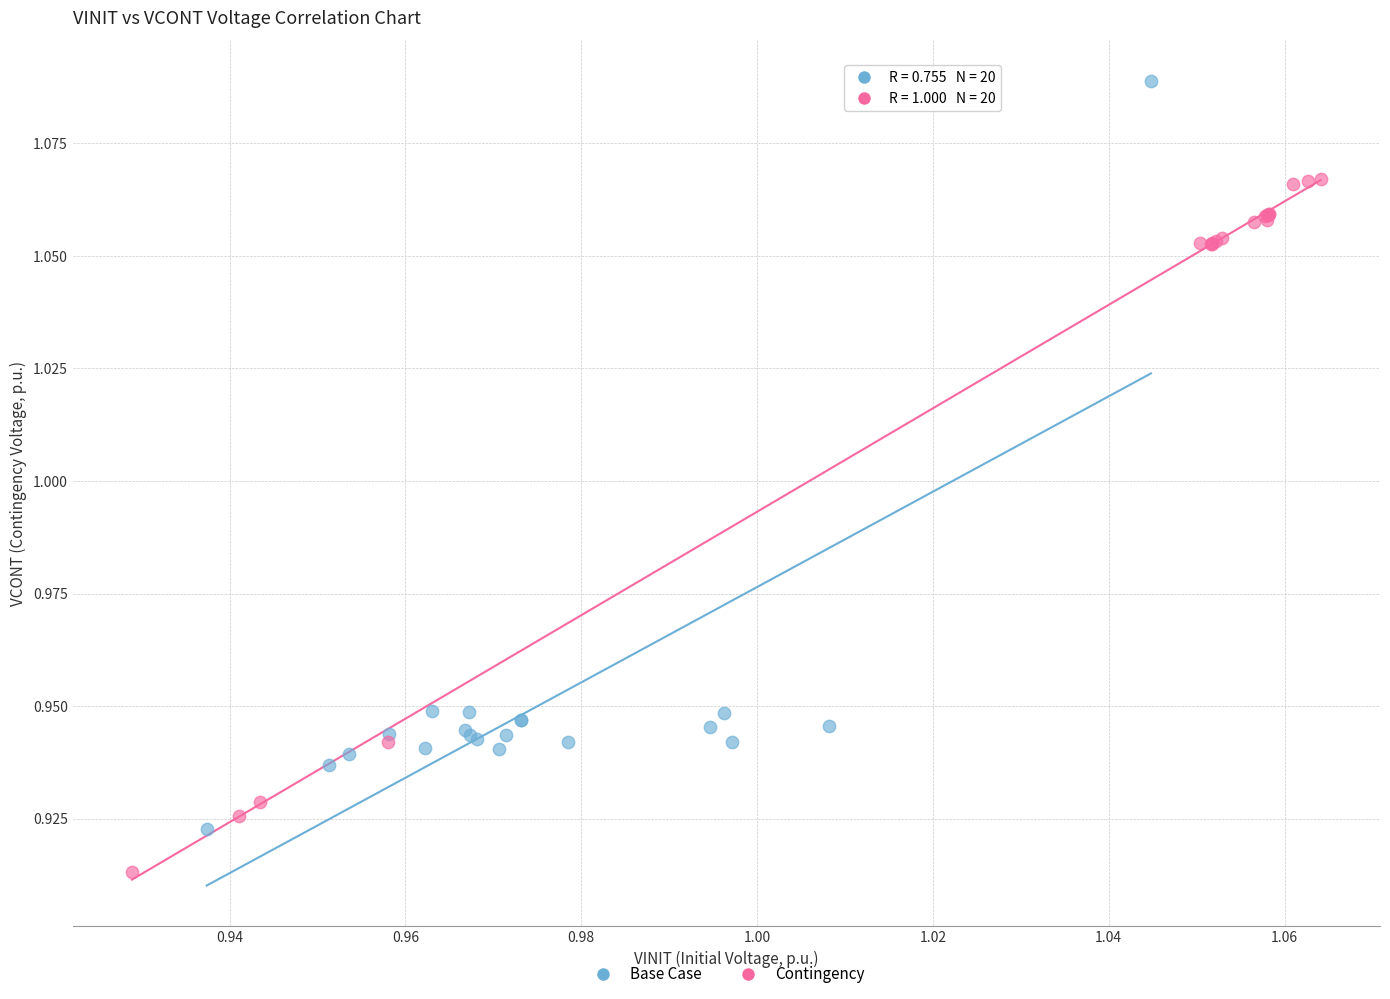

Which series reaches the minimum Y coordinate?

Contingency